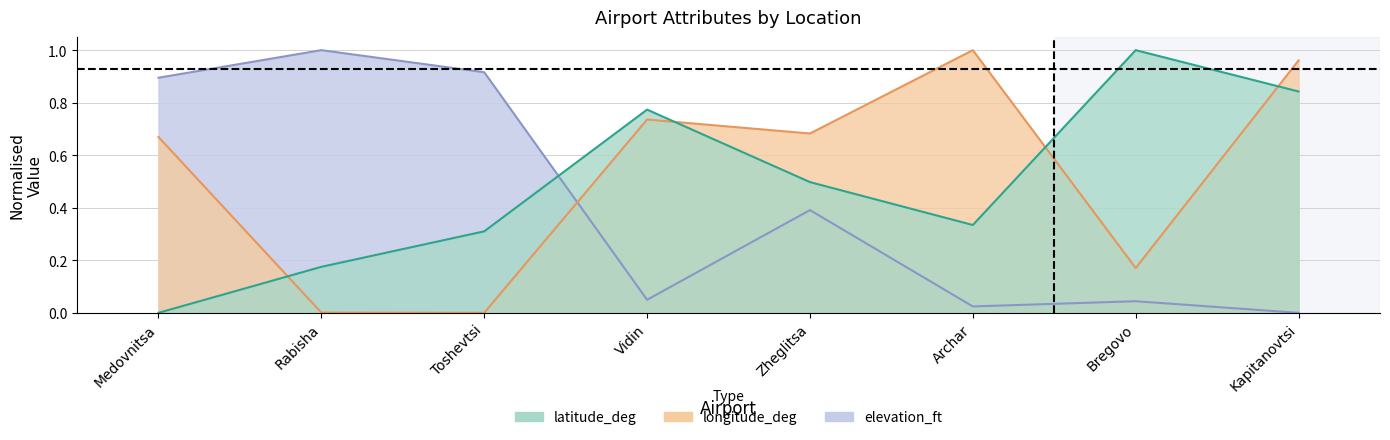

At Toshevtsi, list the series in order from smallest to largest.

longitude_deg, latitude_deg, elevation_ft